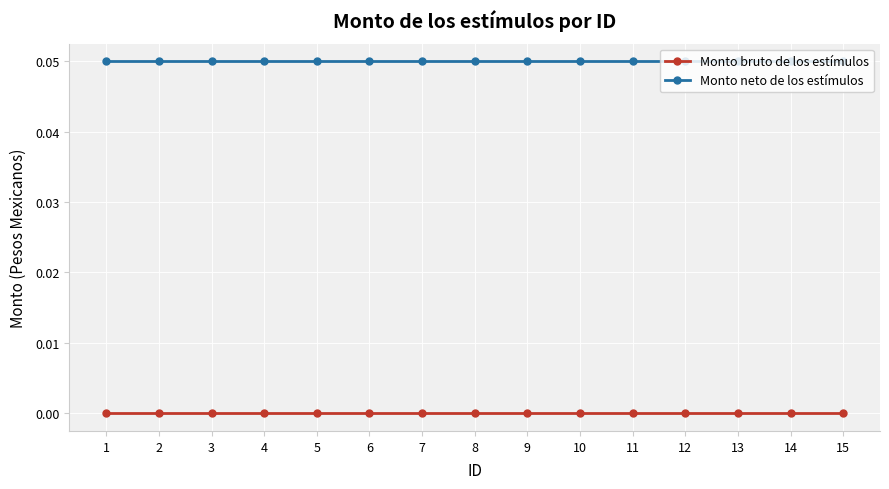

True or false: Monto bruto de los estímulos has a value of 0.0 at 5.

True